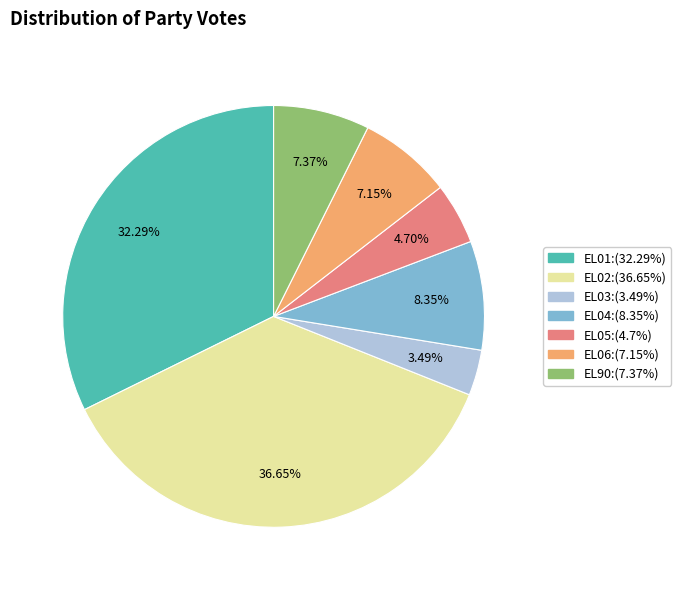

To the nearest percent, what percentage of the pie is EL05?

5%